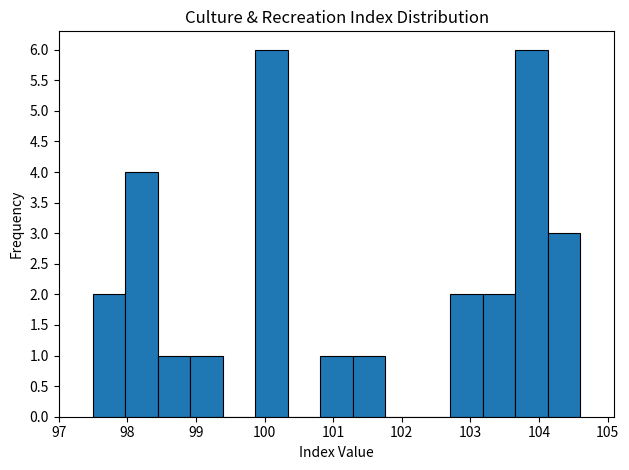

Reading left to right, transcribe this chart: for each bar, give the range it covers on the x-axis and its height. Neither the bar edges nor the heights are printed on the chart, so give them approximately, as read against the axes.

97.5 to 98.0: 2
98.0 to 98.4: 4
98.4 to 98.9: 1
98.9 to 99.4: 1
99.4 to 99.9: 0
99.9 to 100.3: 6
100.3 to 100.8: 0
100.8 to 101.3: 1
101.3 to 101.8: 1
101.8 to 102.2: 0
102.2 to 102.7: 0
102.7 to 103.2: 2
103.2 to 103.7: 2
103.7 to 104.1: 6
104.1 to 104.6: 3